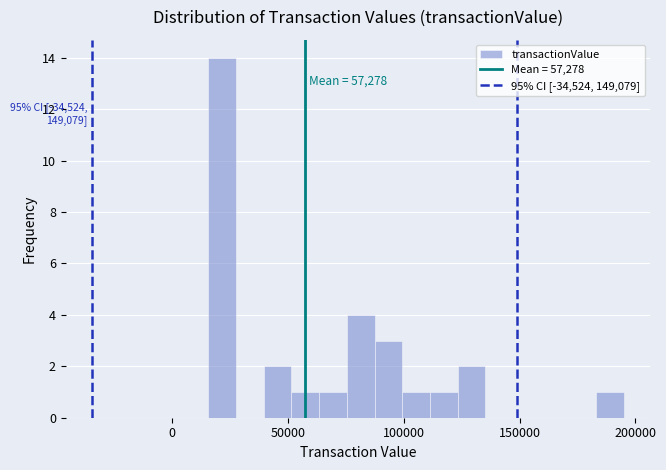

Around what value on the x-axis is the tallest bar? Give the approximate position of its centre, as read against the axis.

20000